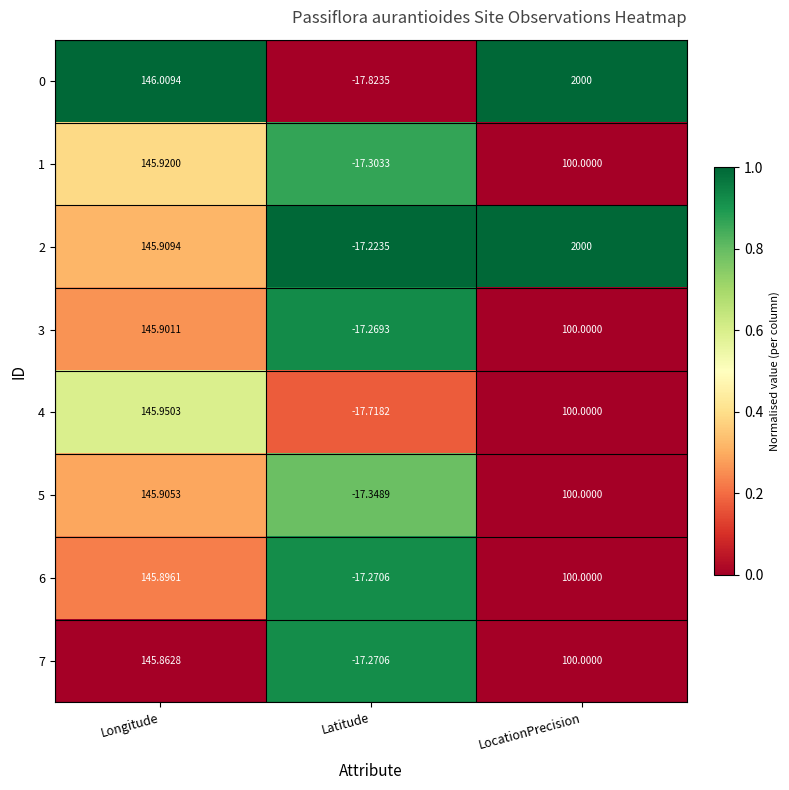

Where is 4 nearest to the value 64?

LocationPrecision